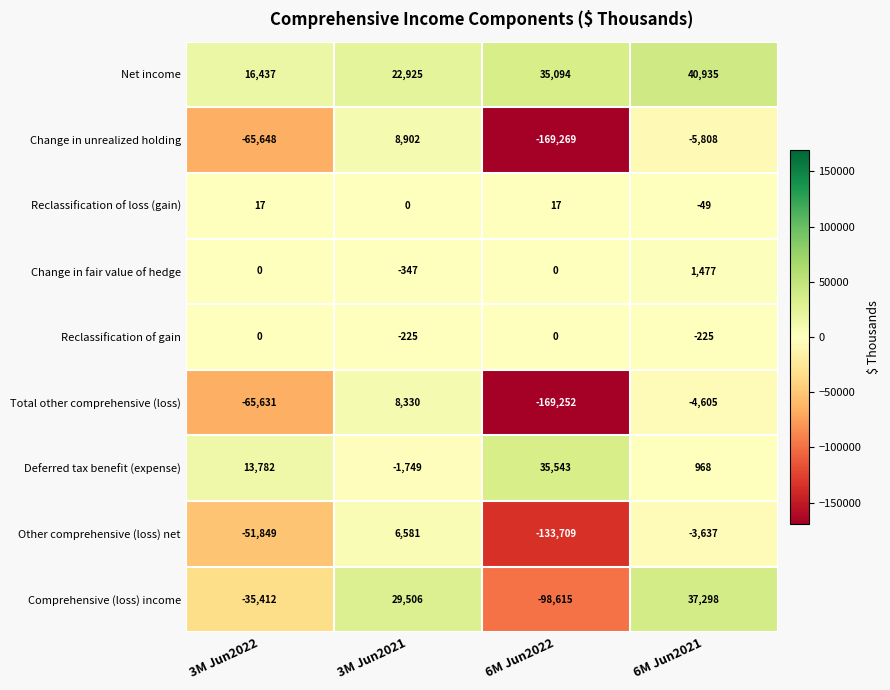

Which series has the largest total across all categories?

Net income